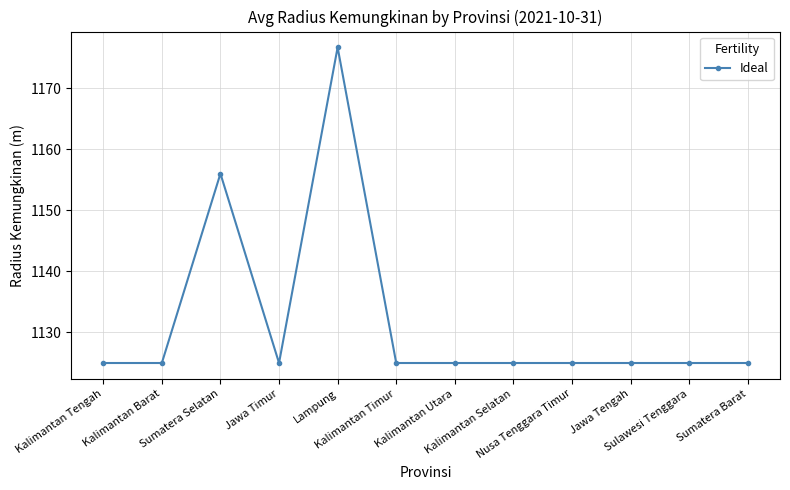

What is the value of the 1st point from the left?

1125.0